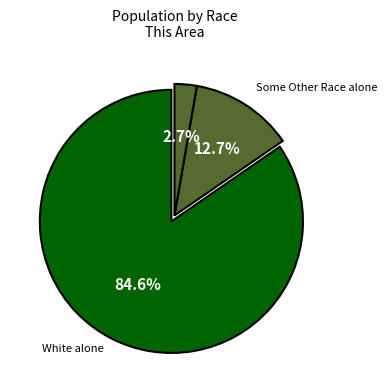

Count the number of slices in the pie.

3